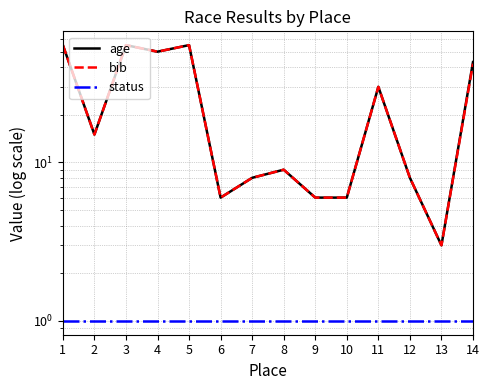

What is the value of the status point at the 1st from the left?

1